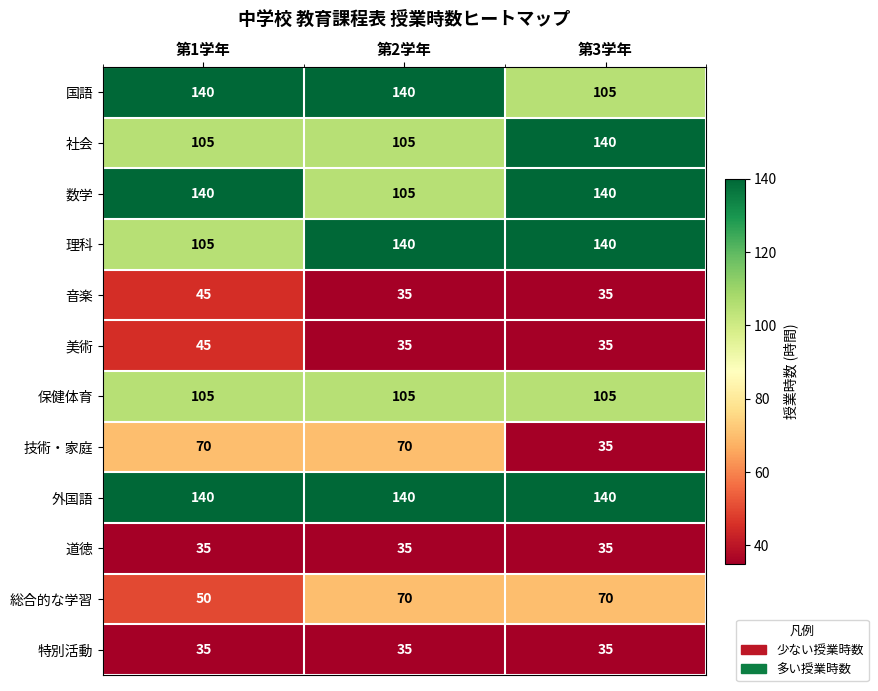

Which series has the largest total across all categories?

外国語